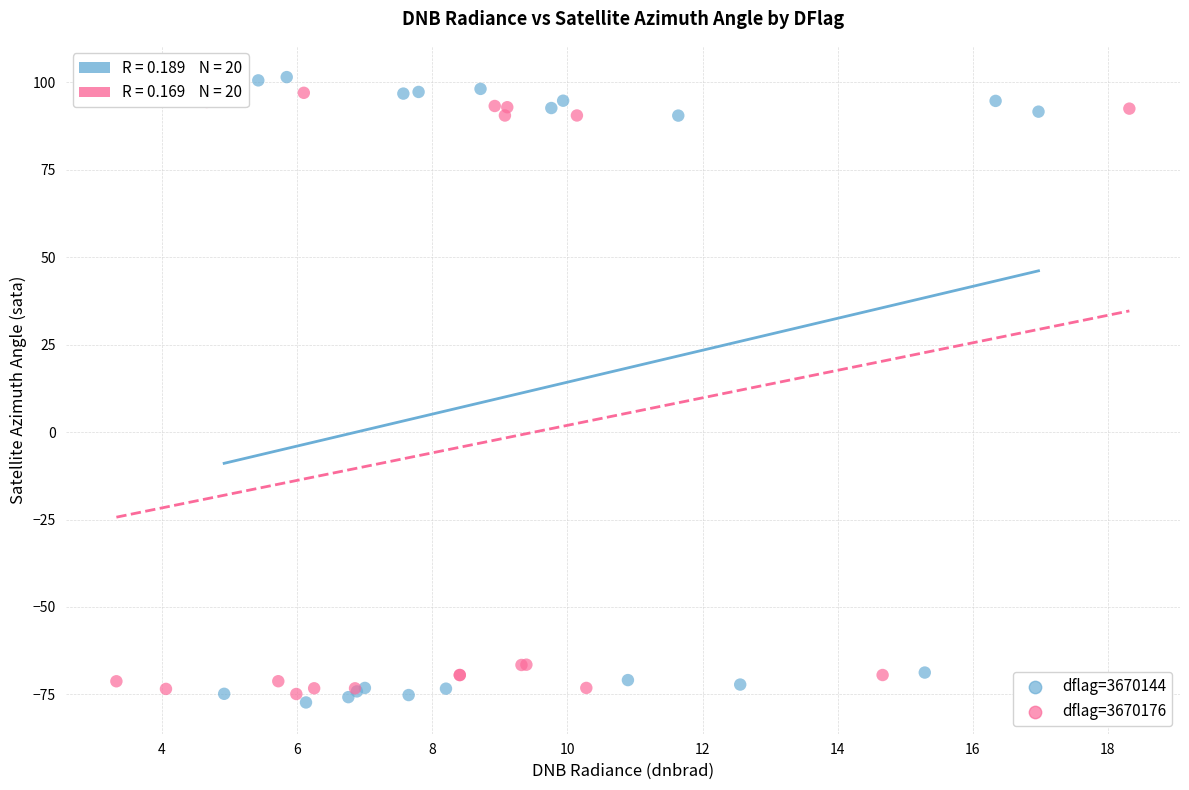

What are all the series names shown in the legend?

dflag=3670144, dflag=3670176